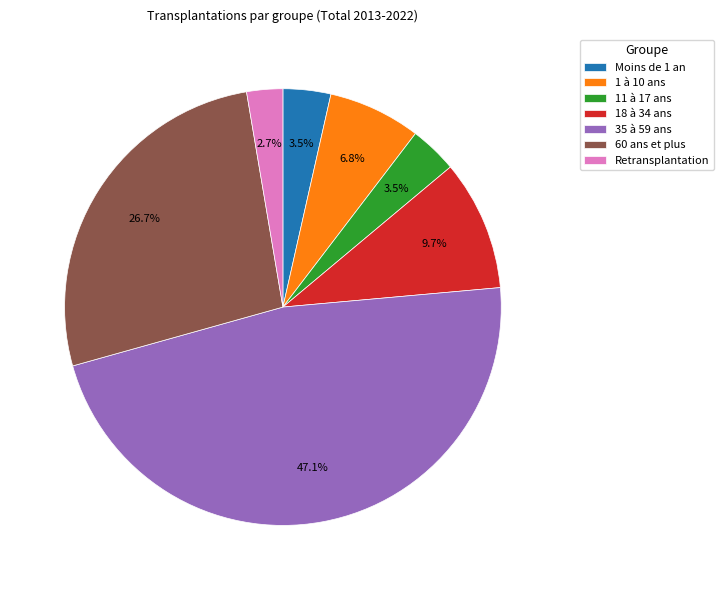

Approximately how many times larger is the value at Retransplantation compared to Moins de 1 an?

0.8